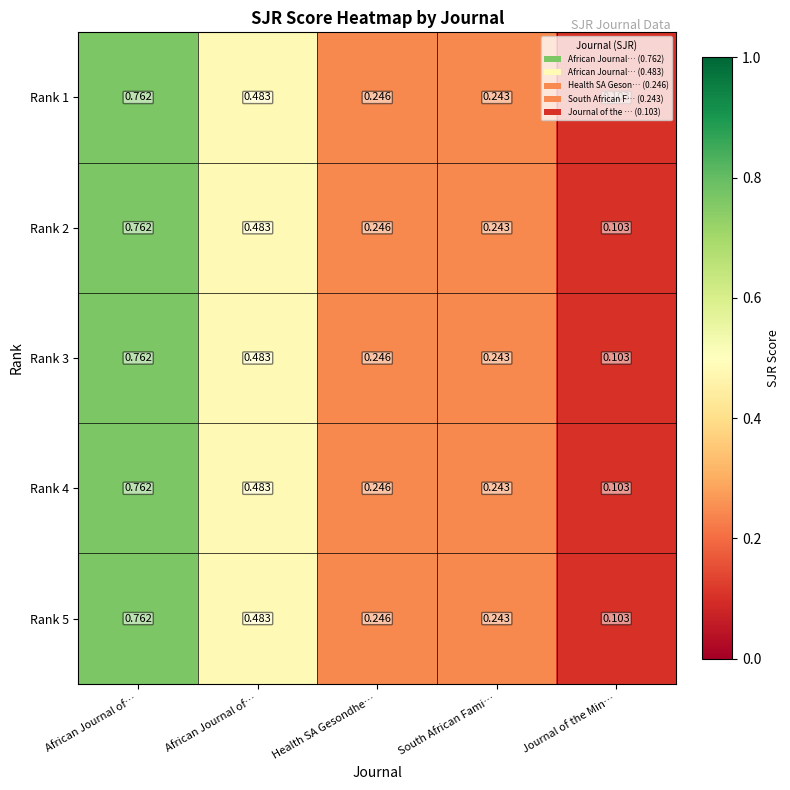

Count the number of data series in this chart.

5